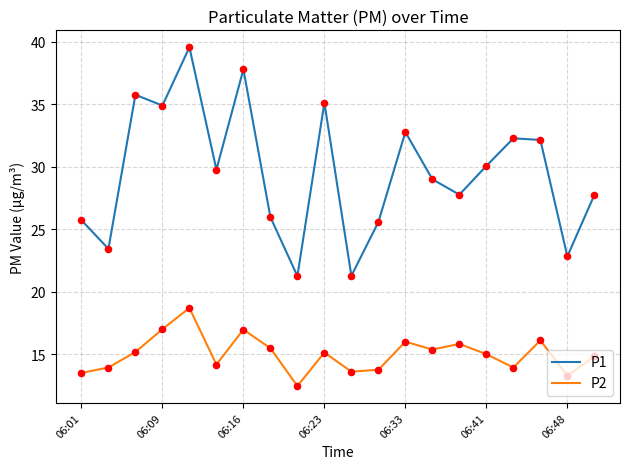

Which series has the largest total across all categories?

P1